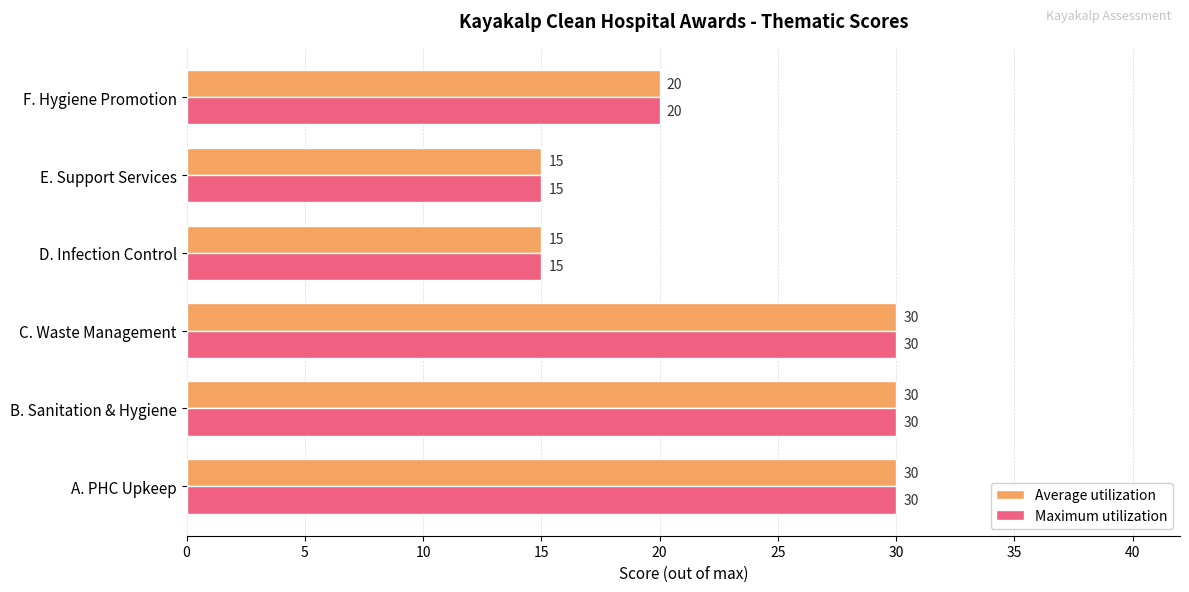

Is it true that Average utilization equals 49 at A. PHC Upkeep?

False